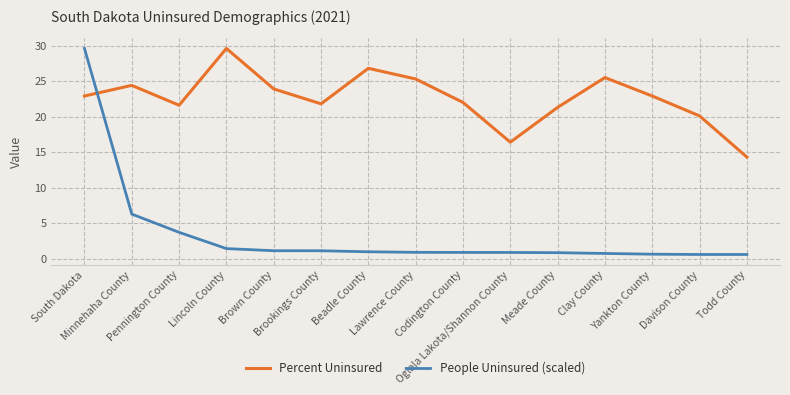

What is the difference between the highest and lowest values at Brown County?

22.8